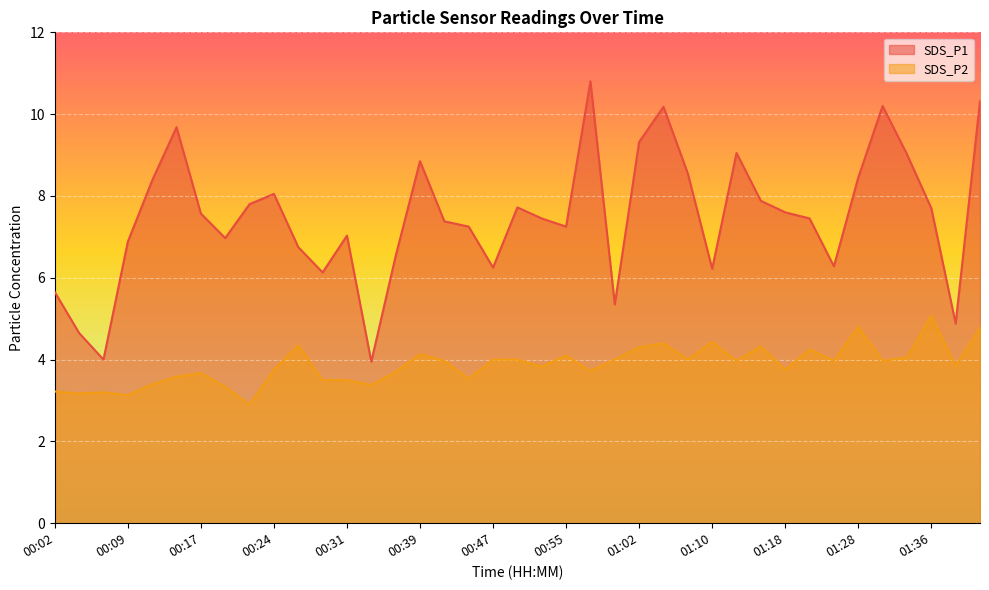

What are all the series names shown in the legend?

SDS_P1, SDS_P2